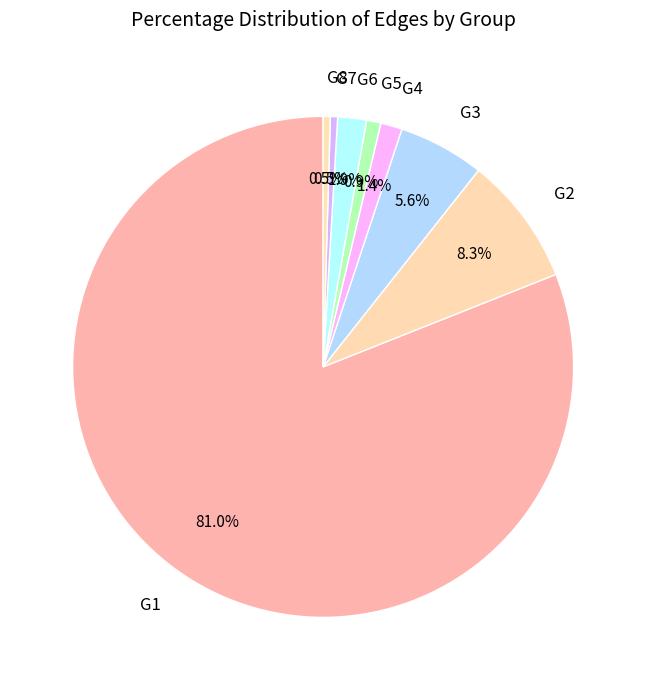

Count the number of slices in the pie.

8